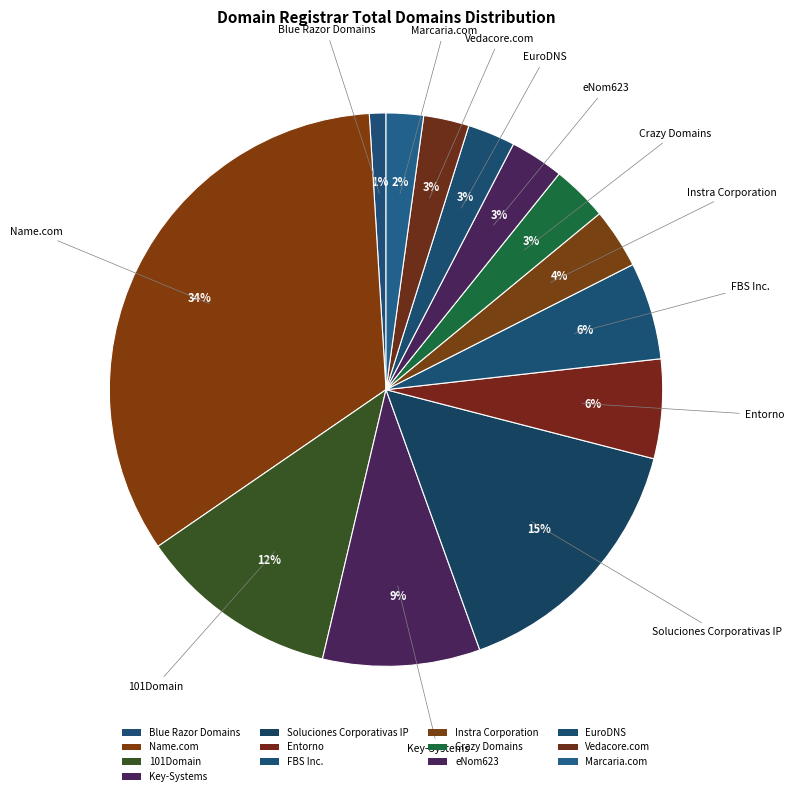

How many slices are in this pie chart?

13